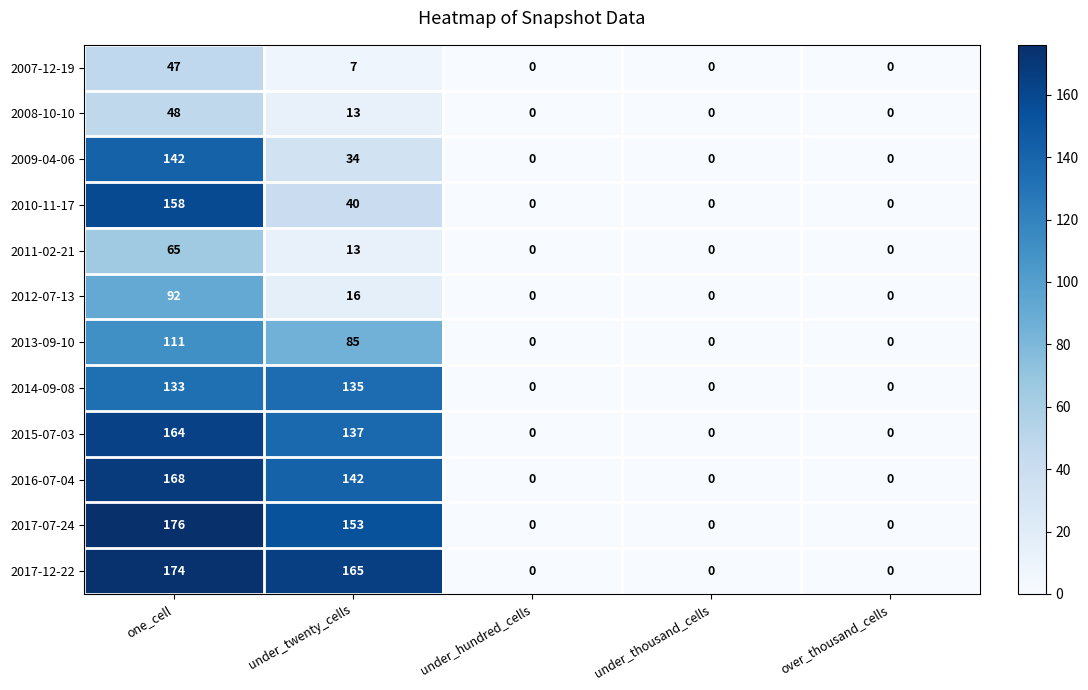

True or false: 2015-07-03 has a value of -113 at under_hundred_cells.

False